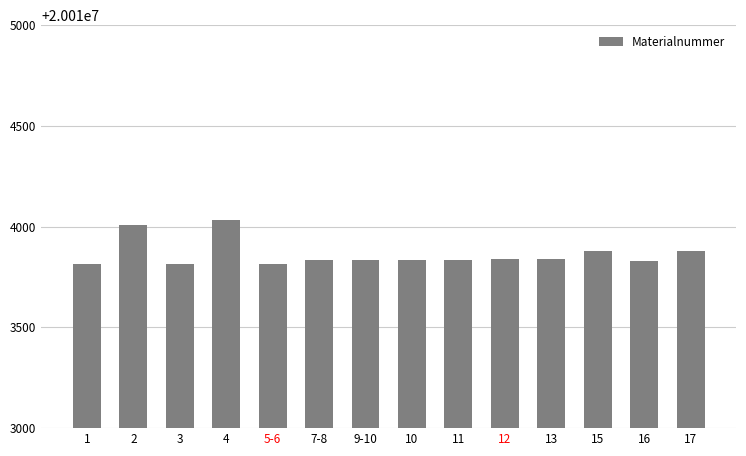

What is the change in value from 1 to 4?

+221